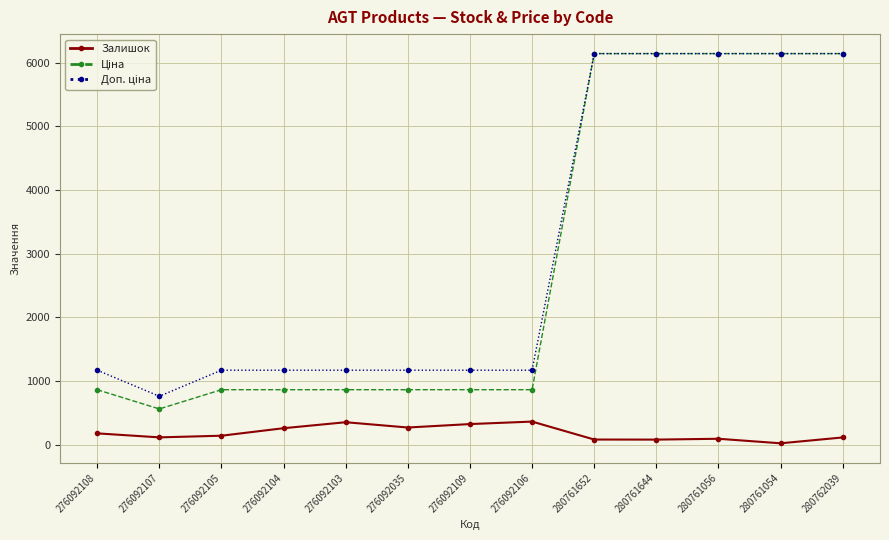

The value of Залишок at 280761056 is 92.0. True or false?

True